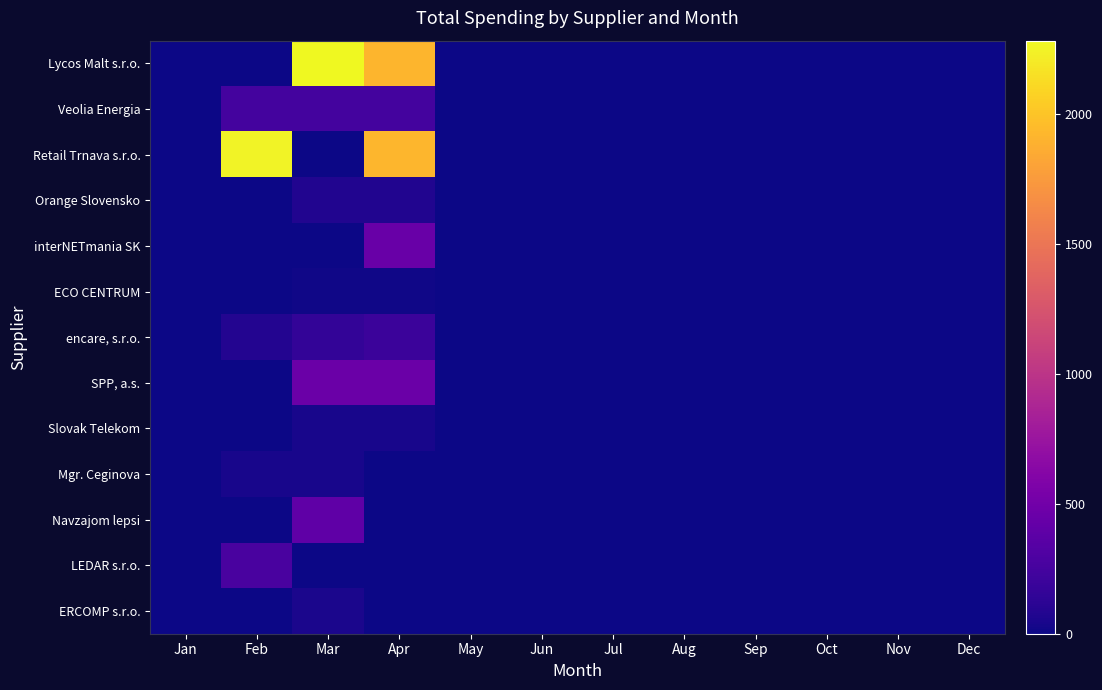

Reading left to right, what are all the values shown in this chart?

Lycos Malt s.r.o.: Jan=0.0	Feb=0.0	Mar=2282.9	Apr=1908.7	May=0.0	Jun=0.0	Jul=0.0	Aug=0.0	Sep=0.0	Oct=0.0	Nov=0.0	Dec=0.0
Veolia Energia: Jan=0.0	Feb=249.6	Mar=249.6	Apr=249.6	May=0.0	Jun=0.0	Jul=0.0	Aug=0.0	Sep=0.0	Oct=0.0	Nov=0.0	Dec=0.0
Retail Trnava s.r.o.: Jan=0.0	Feb=2254.6	Mar=0.0	Apr=1918.1	May=0.0	Jun=0.0	Jul=0.0	Aug=0.0	Sep=0.0	Oct=0.0	Nov=0.0	Dec=0.0
Orange Slovensko: Jan=0.0	Feb=0.0	Mar=73.0	Apr=73.0	May=0.0	Jun=0.0	Jul=0.0	Aug=0.0	Sep=0.0	Oct=0.0	Nov=0.0	Dec=0.0
interNETmania SK: Jan=0.0	Feb=0.0	Mar=0.0	Apr=445.9	May=0.0	Jun=0.0	Jul=0.0	Aug=0.0	Sep=0.0	Oct=0.0	Nov=0.0	Dec=0.0
ECO CENTRUM: Jan=0.0	Feb=0.0	Mar=11.6	Apr=11.6	May=0.0	Jun=0.0	Jul=0.0	Aug=0.0	Sep=0.0	Oct=0.0	Nov=0.0	Dec=0.0
encare, s.r.o.: Jan=0.0	Feb=86.9	Mar=152.4	Apr=203.8	May=0.0	Jun=0.0	Jul=0.0	Aug=0.0	Sep=0.0	Oct=0.0	Nov=0.0	Dec=0.0
SPP, a.s.: Jan=0.0	Feb=0.0	Mar=460.0	Apr=460.0	May=0.0	Jun=0.0	Jul=0.0	Aug=0.0	Sep=0.0	Oct=0.0	Nov=0.0	Dec=0.0
Slovak Telekom: Jan=0.0	Feb=0.0	Mar=39.6	Apr=39.5	May=0.0	Jun=0.0	Jul=0.0	Aug=0.0	Sep=0.0	Oct=0.0	Nov=0.0	Dec=0.0
Mgr. Ceginova: Jan=0.0	Feb=40.0	Mar=40.0	Apr=0.0	May=0.0	Jun=0.0	Jul=0.0	Aug=0.0	Sep=0.0	Oct=0.0	Nov=0.0	Dec=0.0
Navzajom lepsi: Jan=0.0	Feb=0.0	Mar=400.0	Apr=0.0	May=0.0	Jun=0.0	Jul=0.0	Aug=0.0	Sep=0.0	Oct=0.0	Nov=0.0	Dec=0.0
LEDAR s.r.o.: Jan=0.0	Feb=274.8	Mar=0.0	Apr=0.0	May=0.0	Jun=0.0	Jul=0.0	Aug=0.0	Sep=0.0	Oct=0.0	Nov=0.0	Dec=0.0
ERCOMP s.r.o.: Jan=0.0	Feb=0.0	Mar=48.0	Apr=0.0	May=0.0	Jun=0.0	Jul=0.0	Aug=0.0	Sep=0.0	Oct=0.0	Nov=0.0	Dec=0.0